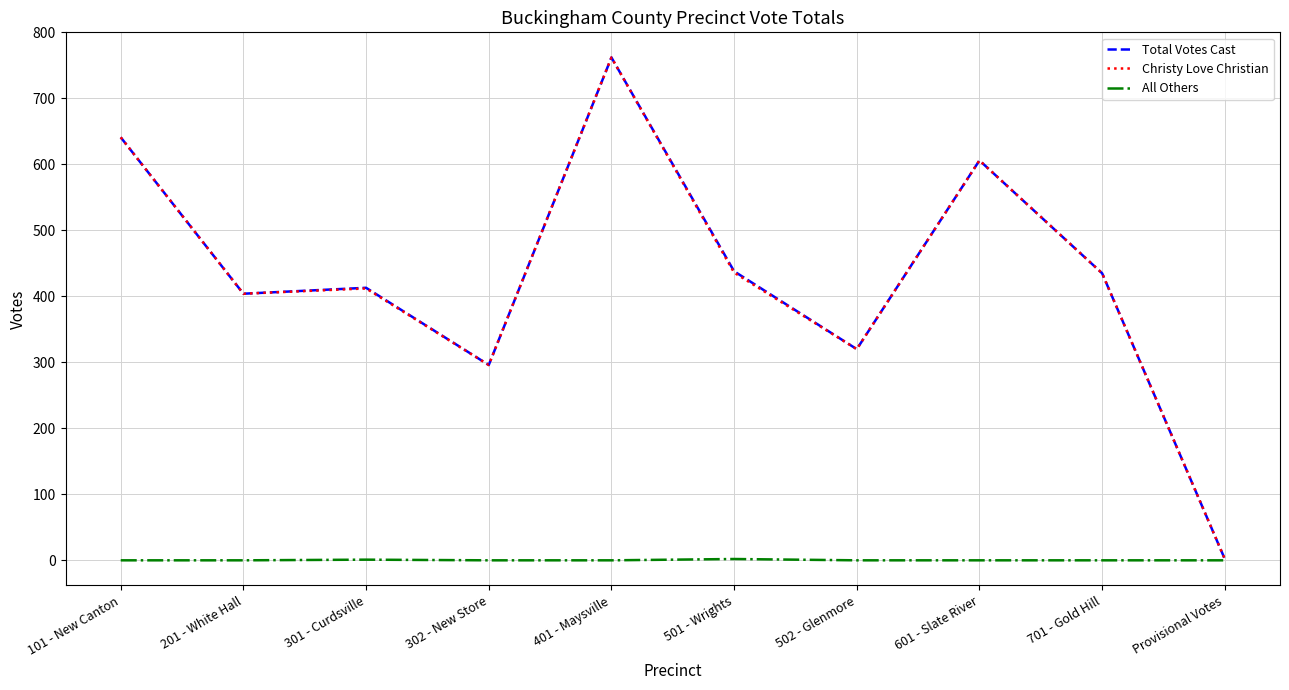

The Total Votes Cast series shows 438 at 501 - Wrights. True or false?

True